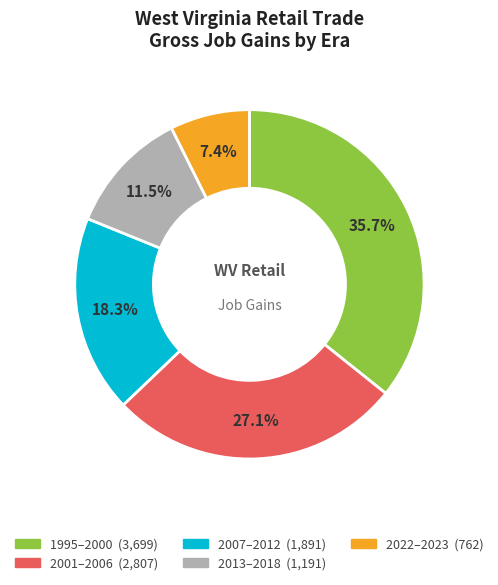

Is there any slice that represents more than half of the pie?

No